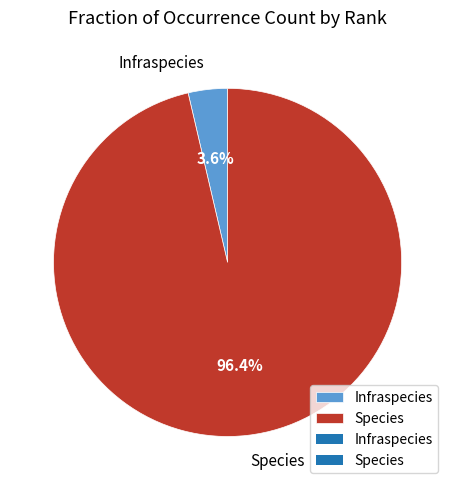

What percentage is the Species slice, to the nearest percent?

96%